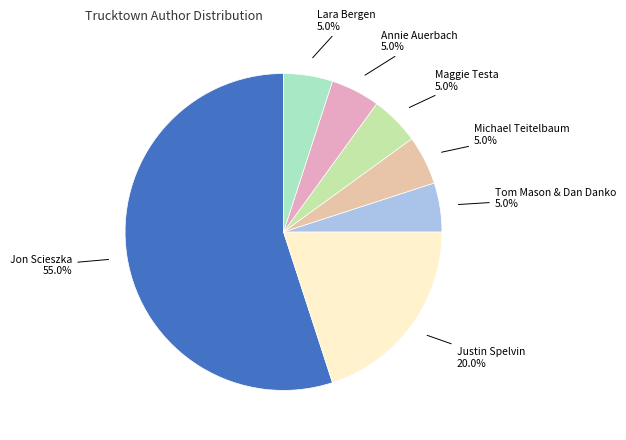

To the nearest percent, what is the average slice percentage?

14%